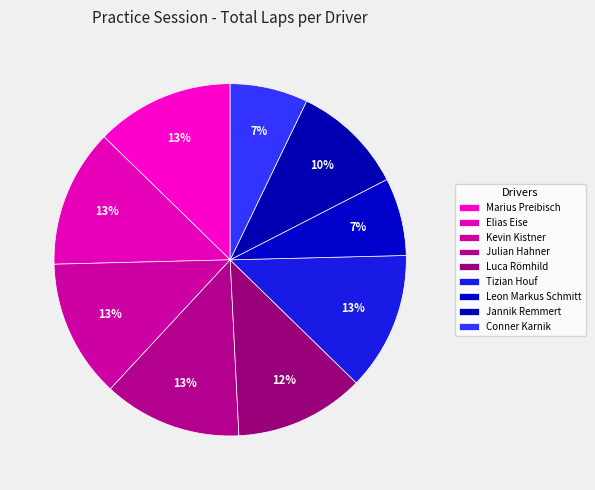

What is the smallest slice in the pie chart?

Leon Markus Schmitt